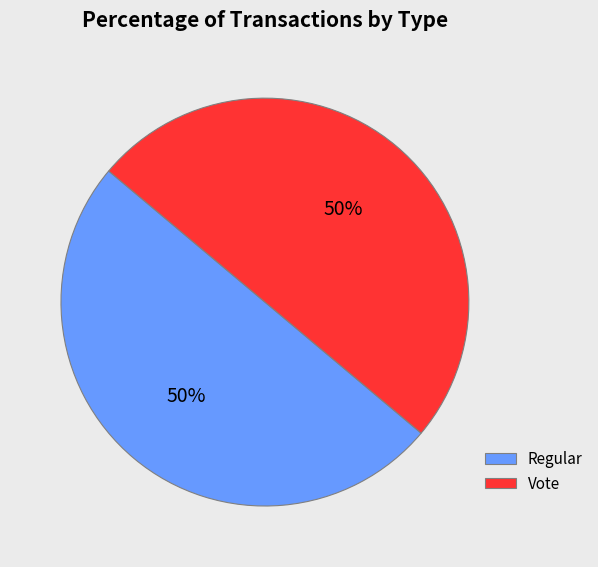

To the nearest percent, what percentage of the pie is Regular?

50%